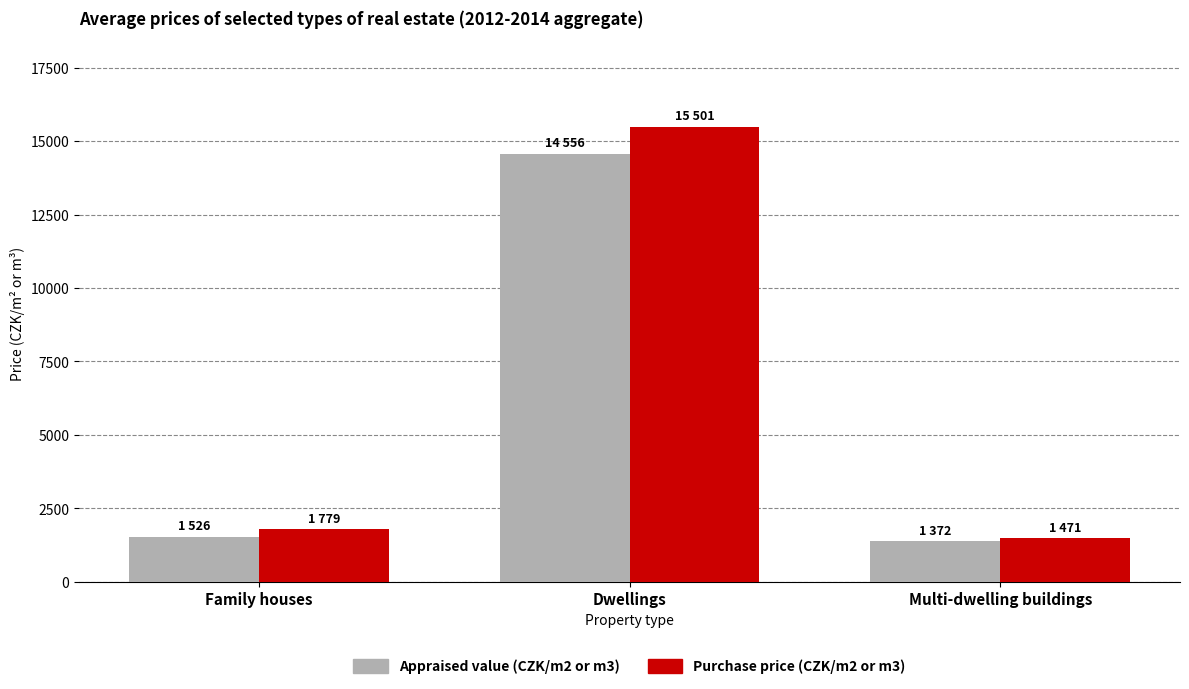

Reading left to right, what are all the values shown in this chart?

Appraised value (CZK/m2 or m3): 1526	14556	1372
Purchase price (CZK/m2 or m3): 1779	15501	1471